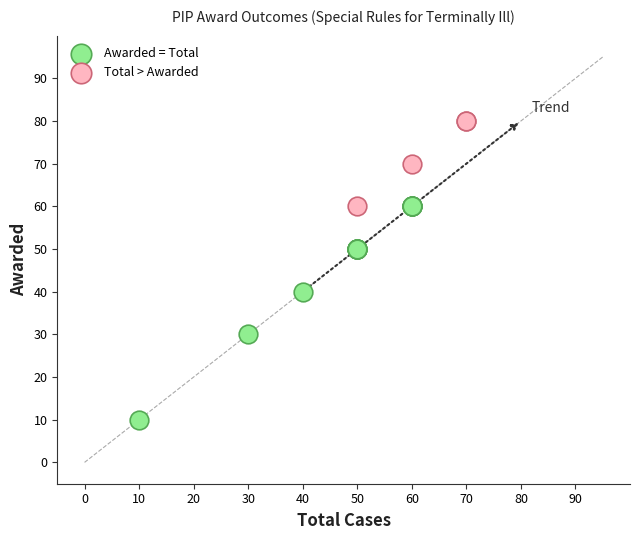

Which series has the widest spread of Y values?

Awarded = Total